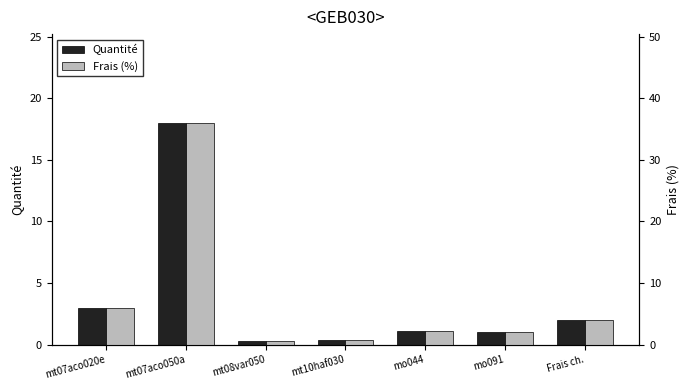

What is the difference between the Frais (%) values at mt07aco050a and mt10haf030?

35.3